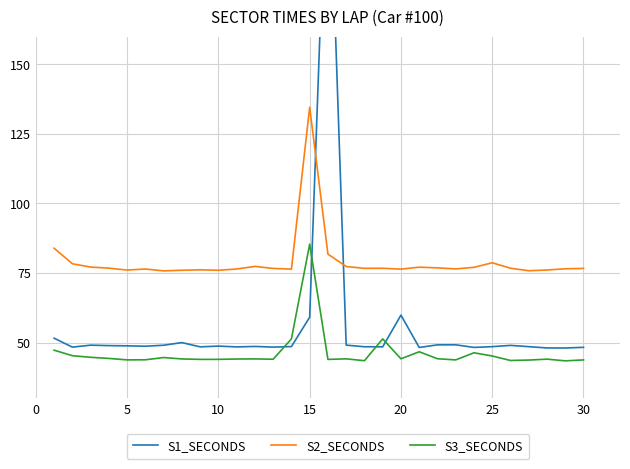

Reading left to right, transcribe all the data shown in this chart.

S1_SECONDS: 51.6	48.4	49.1	48.9	48.9	48.7	49.1	50.0	48.5	48.8	48.5	48.6	48.4	48.6	59.1	240.6	49.1	48.5	48.5	59.9	48.3	49.2	49.2	48.3	48.6	49.0	48.6	48.1	48.1	48.3
S2_SECONDS: 83.9	78.3	77.2	76.8	76.1	76.5	75.8	76.0	76.2	76.0	76.5	77.4	76.7	76.4	134.6	81.8	77.4	76.7	76.7	76.4	77.1	76.9	76.5	77.1	78.7	76.7	75.8	76.1	76.5	76.7
S3_SECONDS: 47.3	45.3	44.7	44.3	43.8	43.8	44.6	44.1	44.0	44.0	44.1	44.2	44.0	51.3	85.4	44.0	44.2	43.5	51.4	44.2	46.7	44.2	43.8	46.4	45.2	43.6	43.7	44.1	43.5	43.8